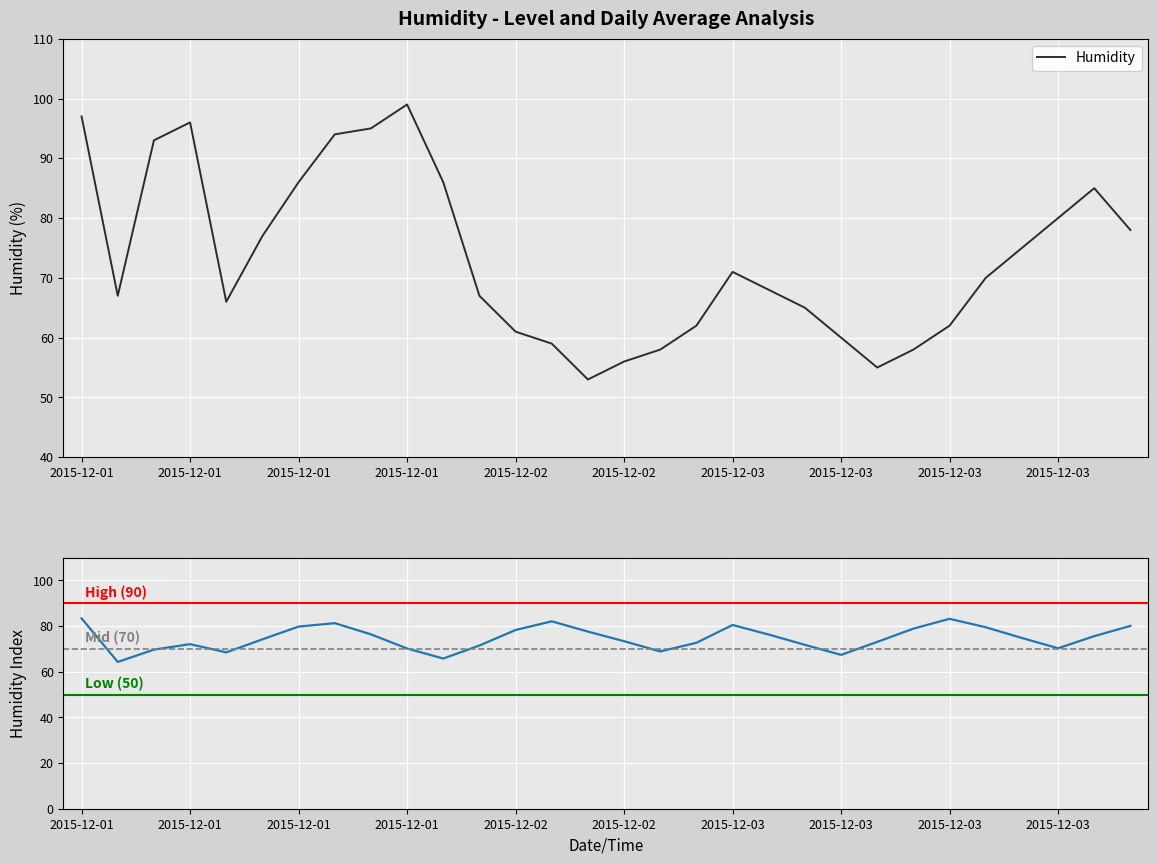

What is the difference between the Humidity values at 2015-12-02 14:00 and 2015-12-02 12:00?

5.0